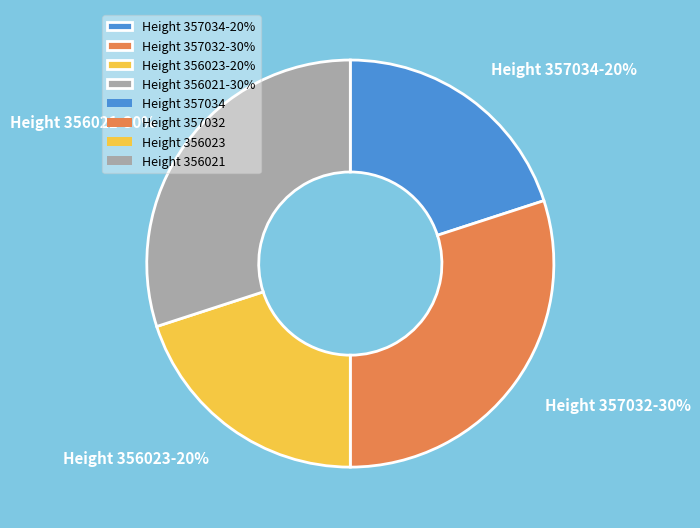

Does any single category account for the majority?

No